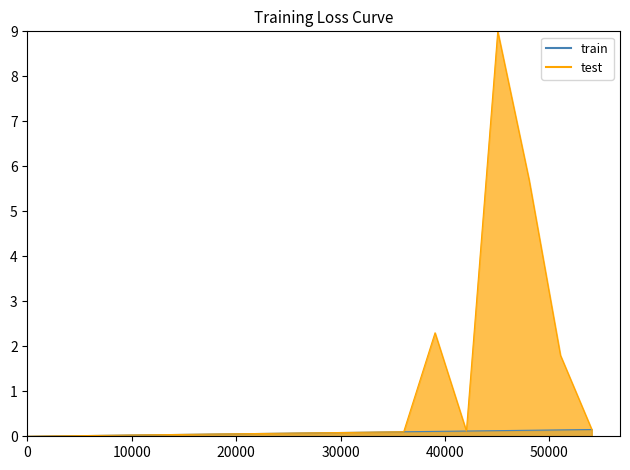

How many values are above zero?

18